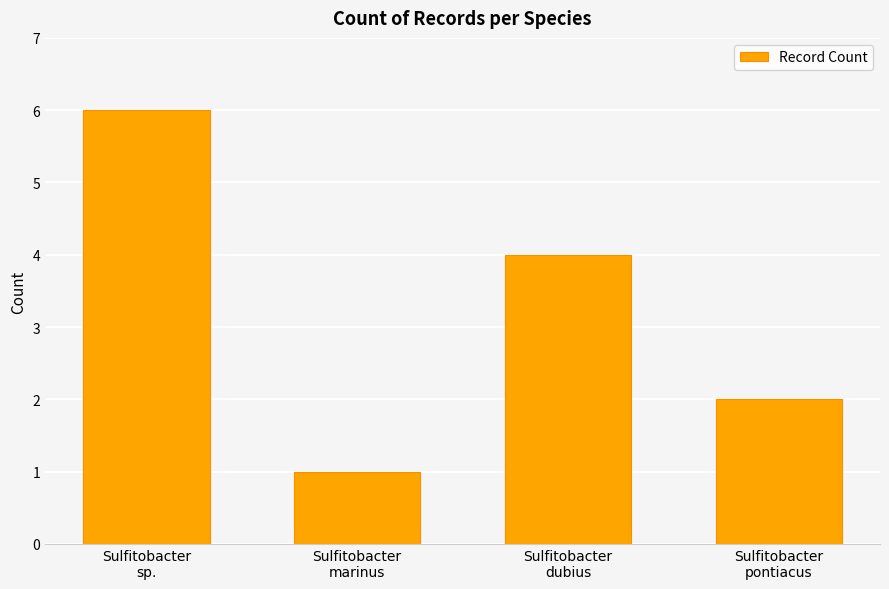

What is the average value?

3